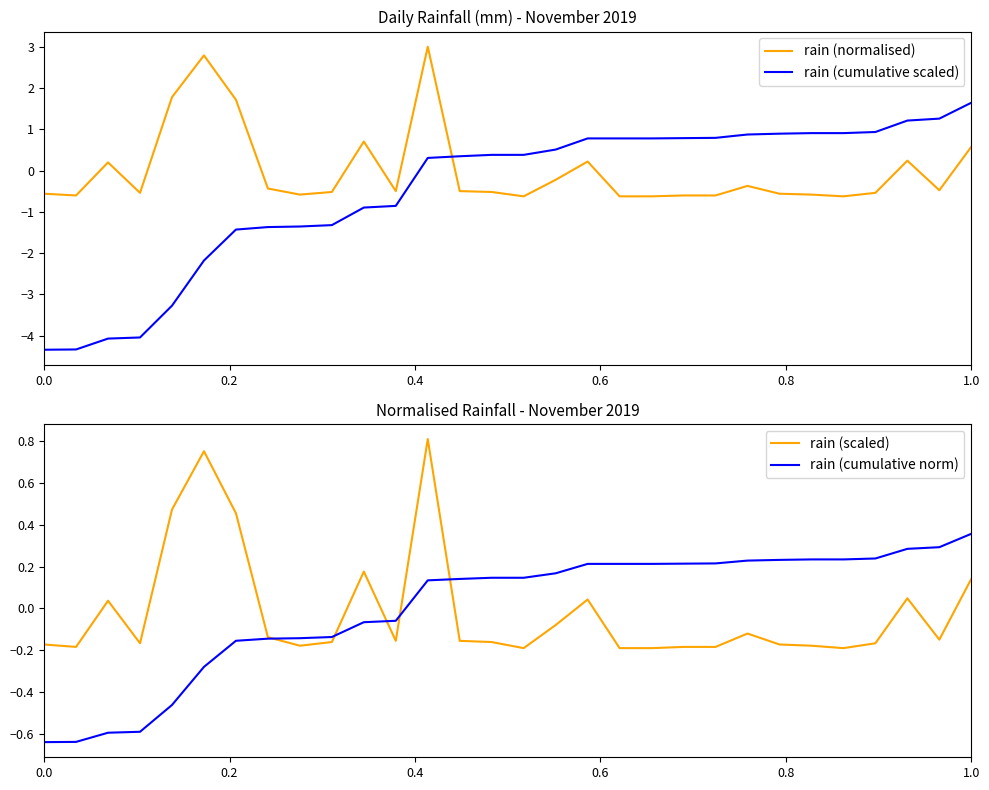

The value of rain (cumulative norm) at 1.0 is 0.6. True or false?

False